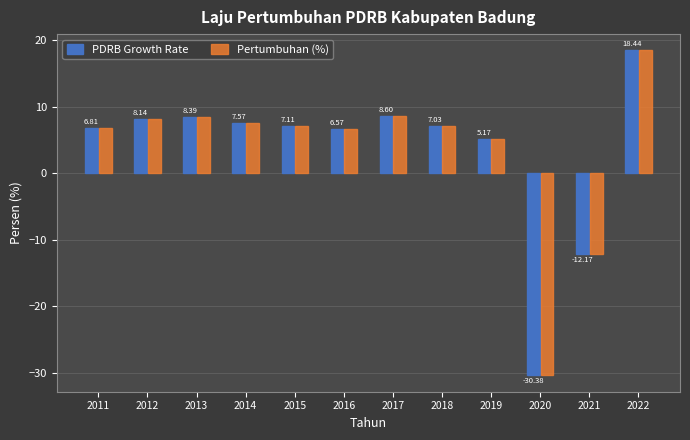

What are all the series names shown in the legend?

PDRB Growth Rate, Pertumbuhan (%)